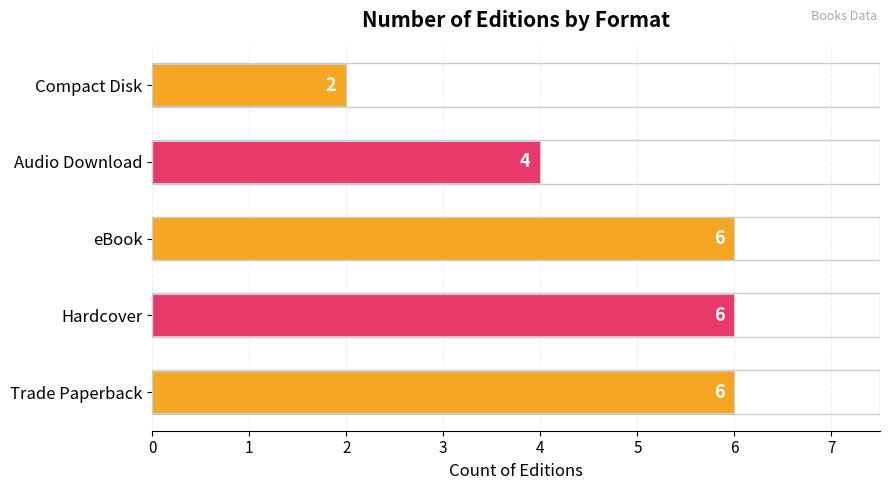

What is the sum of all values?

24